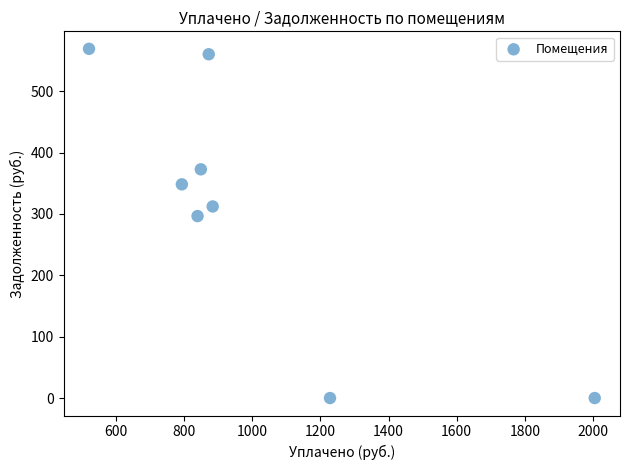

What Y value in the scatter plot is closest to 284?

296.6